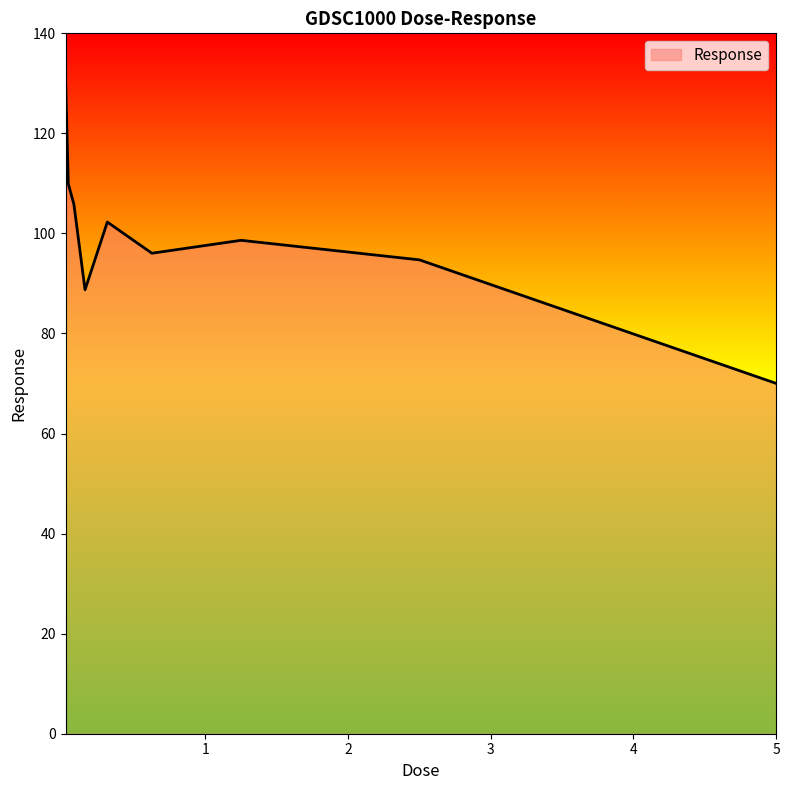

What is the greatest value displayed?

131.2